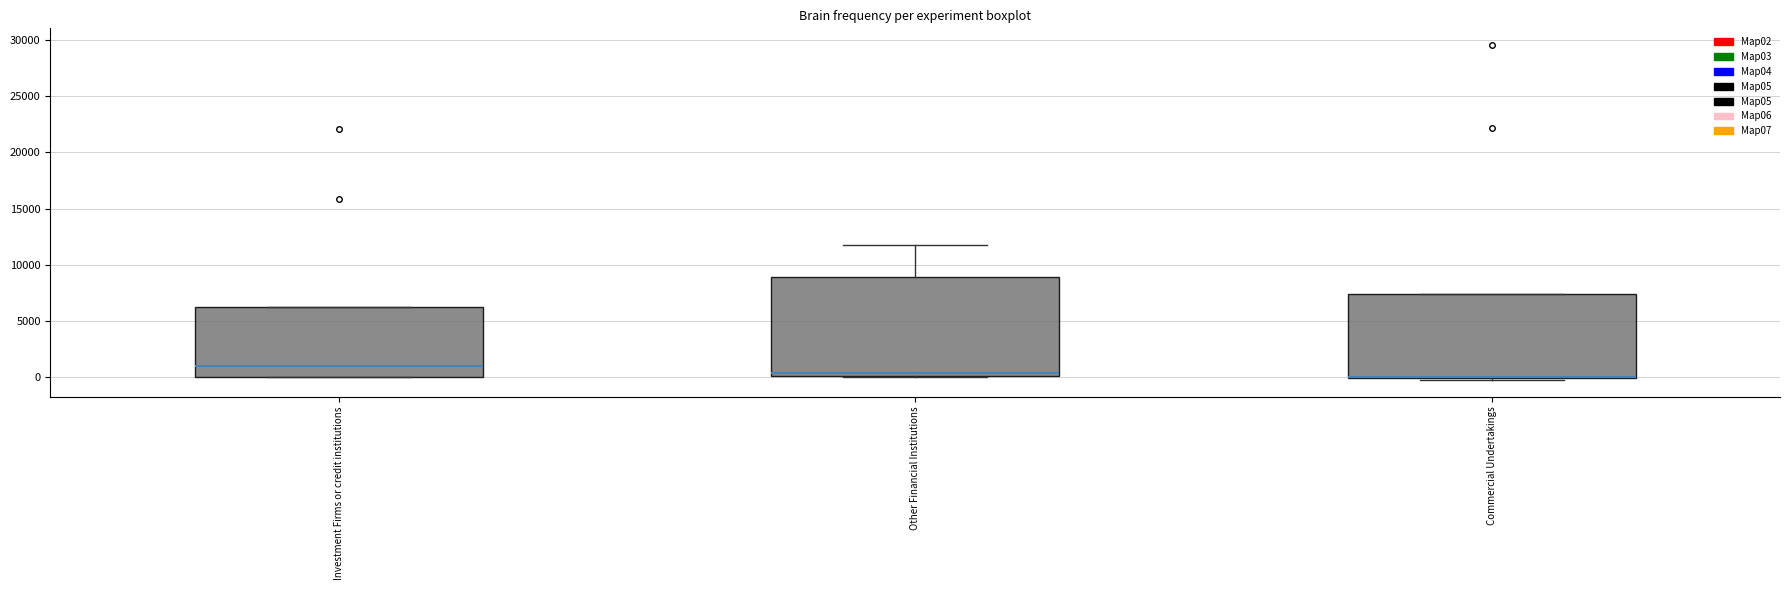

Where does the median line of the box for Investment Firms or credit institutions sit on the y-axis? The values are not printed on the chart, so give them approximately, as read against the axis.

1000